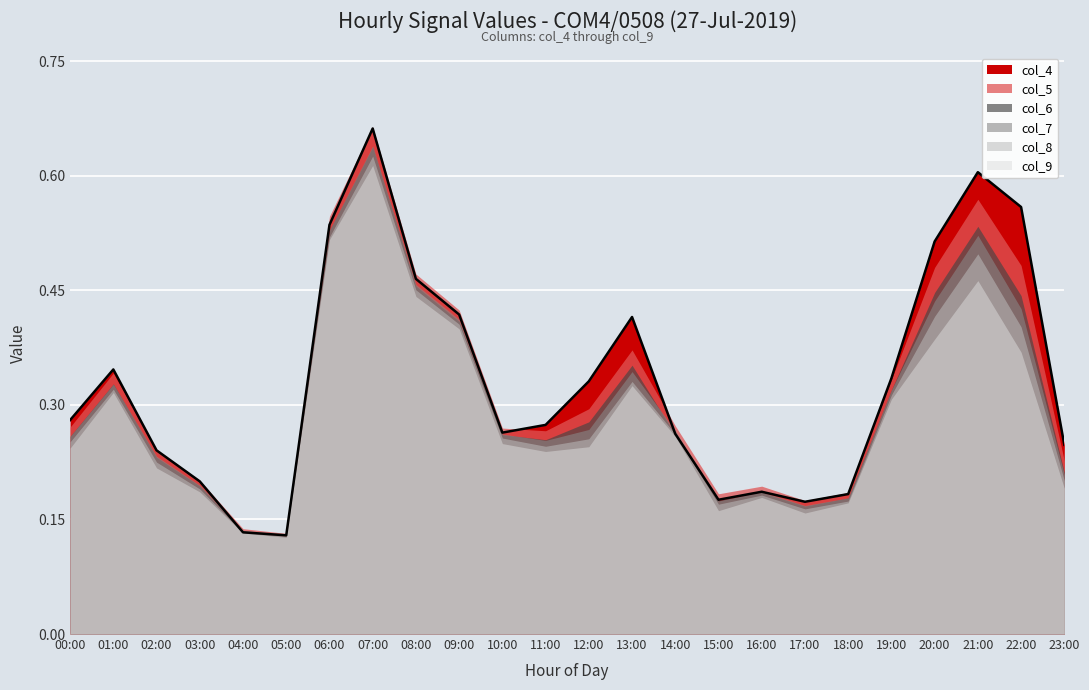

How many distinct data groups are displayed?

6